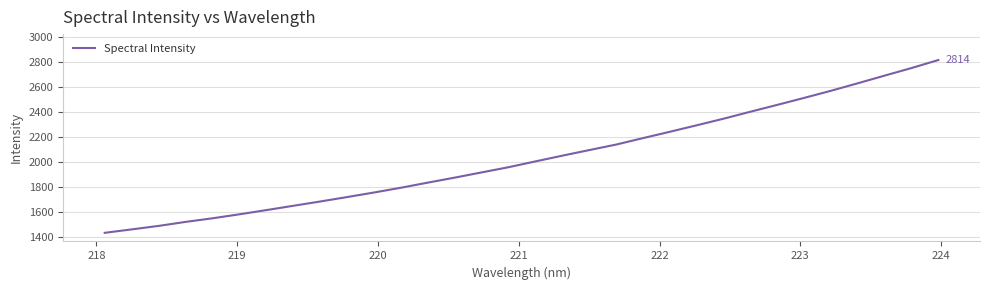

True or false: there are more than 1 points higher than both neighbors.

False